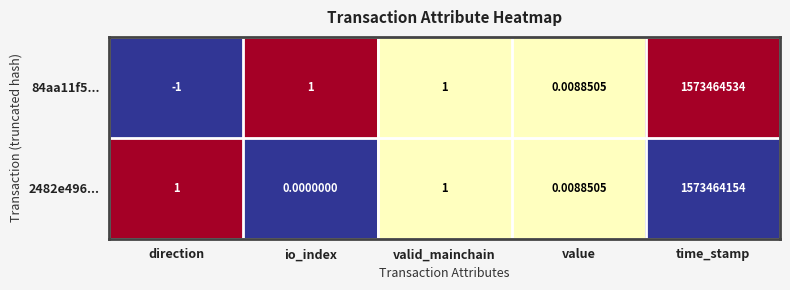

Is the value of 2482e496... at direction greater than the value of 84aa11f5... at time_stamp?

No